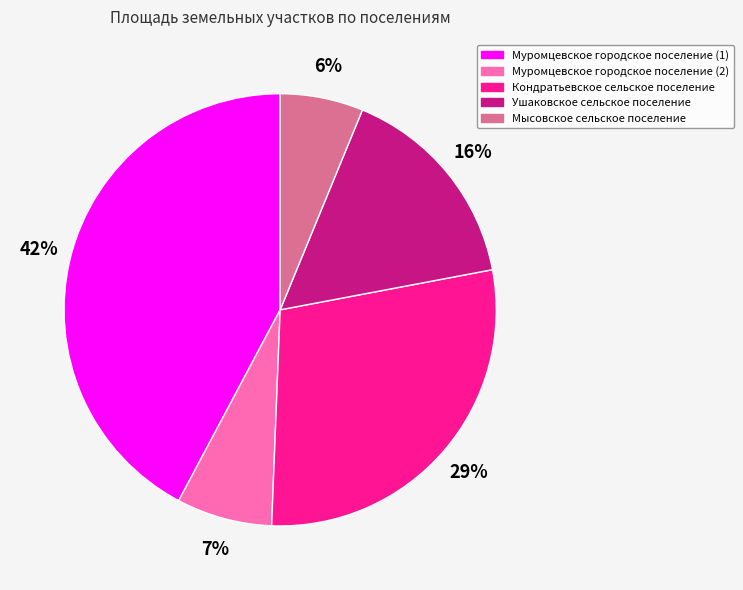

Does Мысовское сельское поселение represent more than half of the total?

No